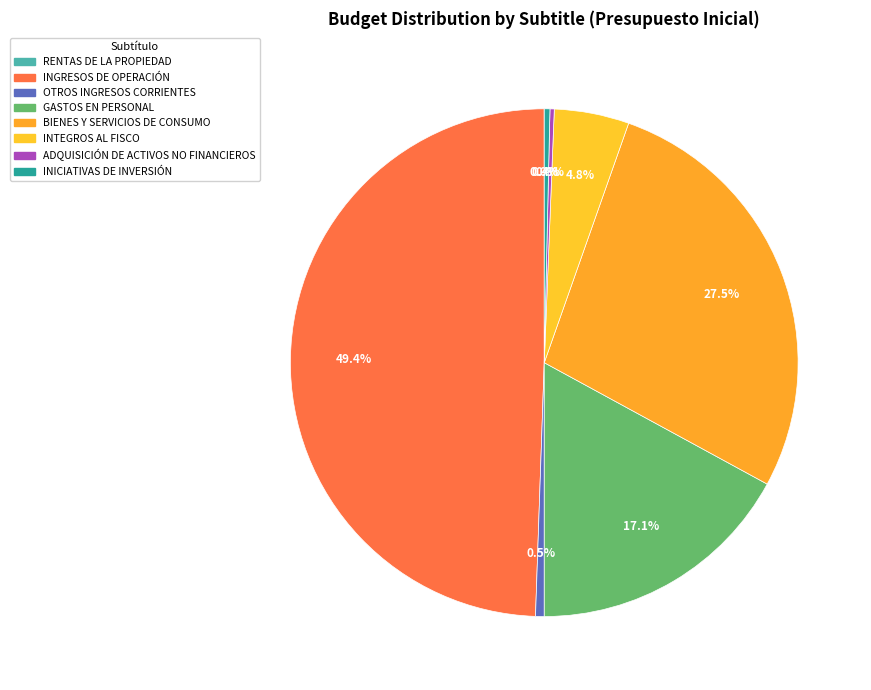

What is the change in value from RENTAS DE LA PROPIEDAD to BIENES Y SERVICIOS DE CONSUMO?

+81046616